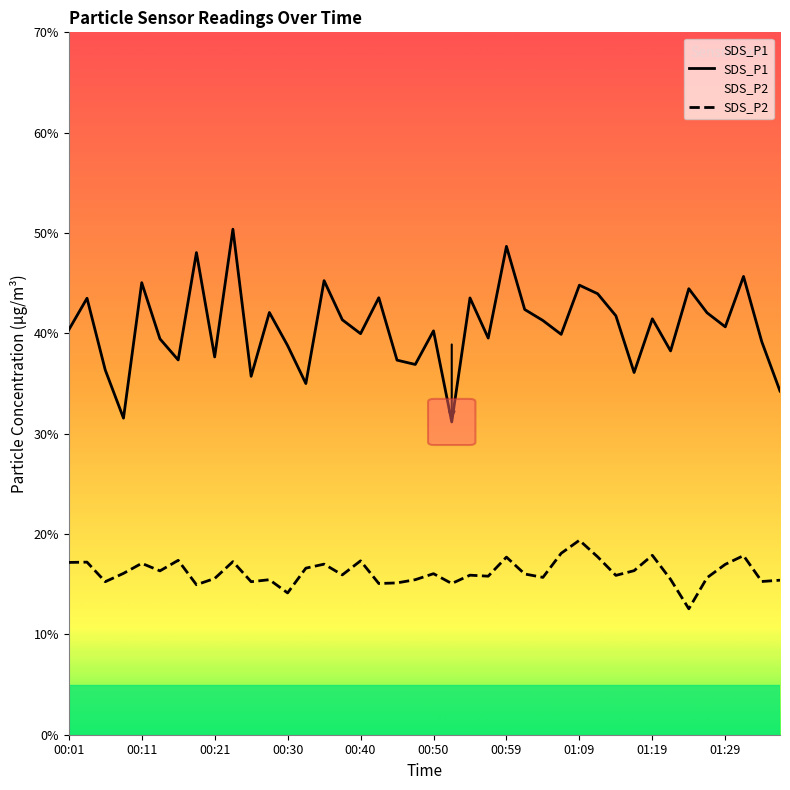

What is the label of the 23rd point from the right?

17